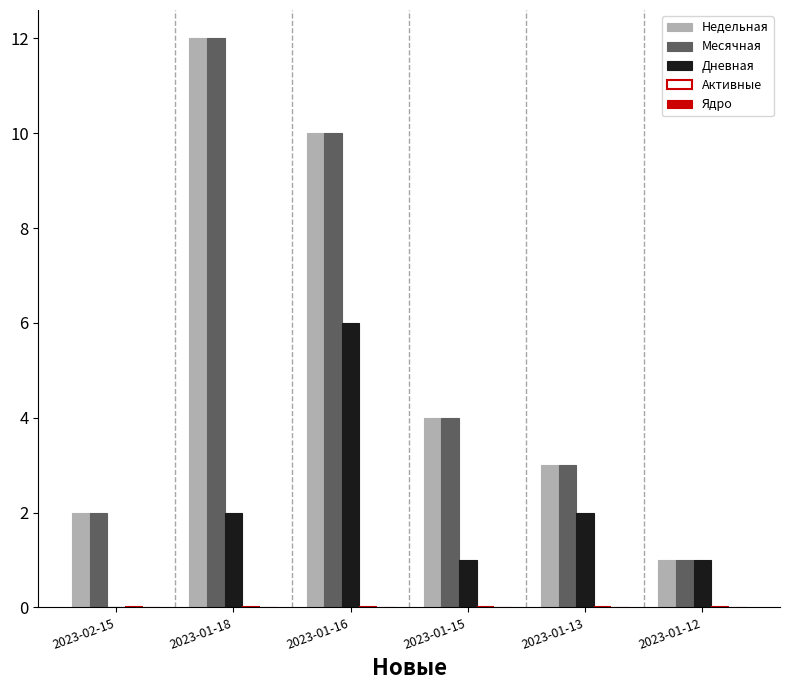

Which label corresponds to the largest value in the chart?

2023-01-18